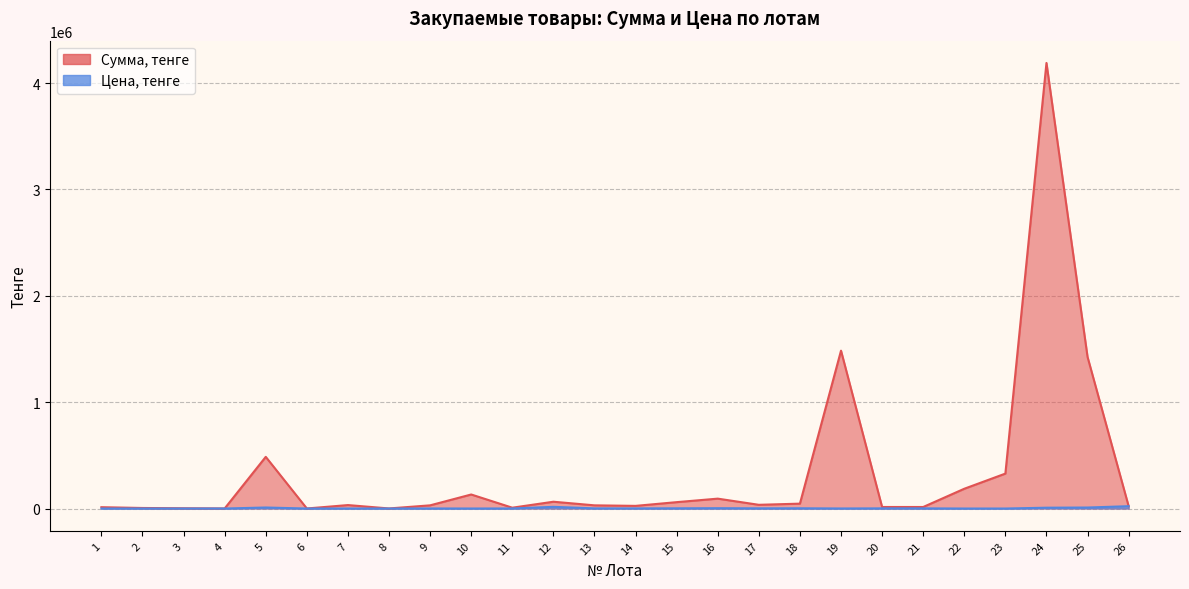

At which label does Цена, тенге reach its peak?

26